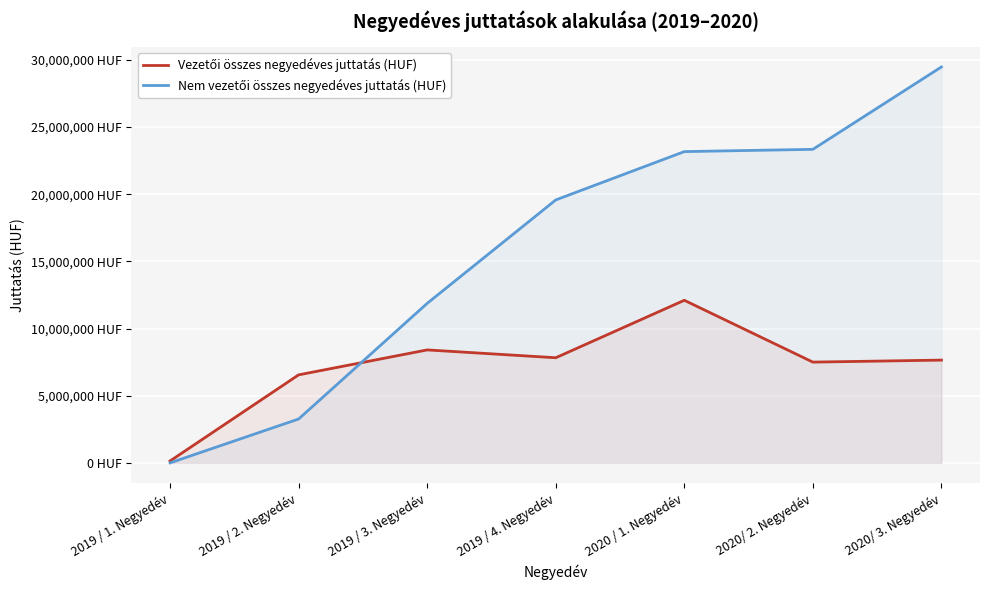

What is the difference between the maximum and minimum values in the Vezetői összes negyedéves juttatás (HUF) series?

11961849